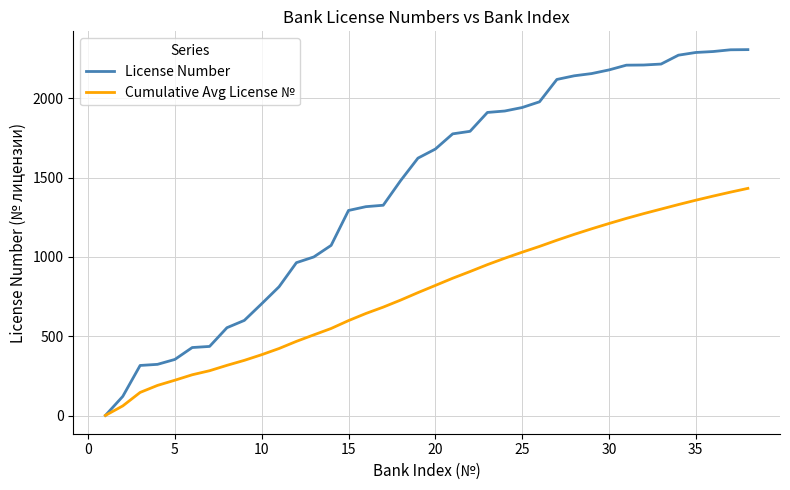

How many values in the License Number series are below 1680?

19